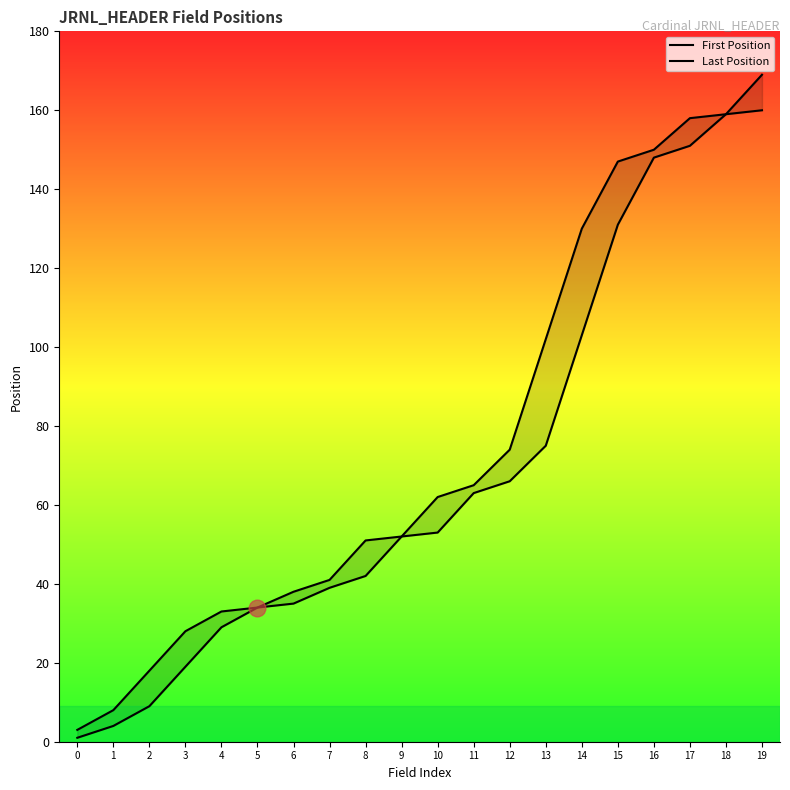

What is the average value of the First Position series?

69